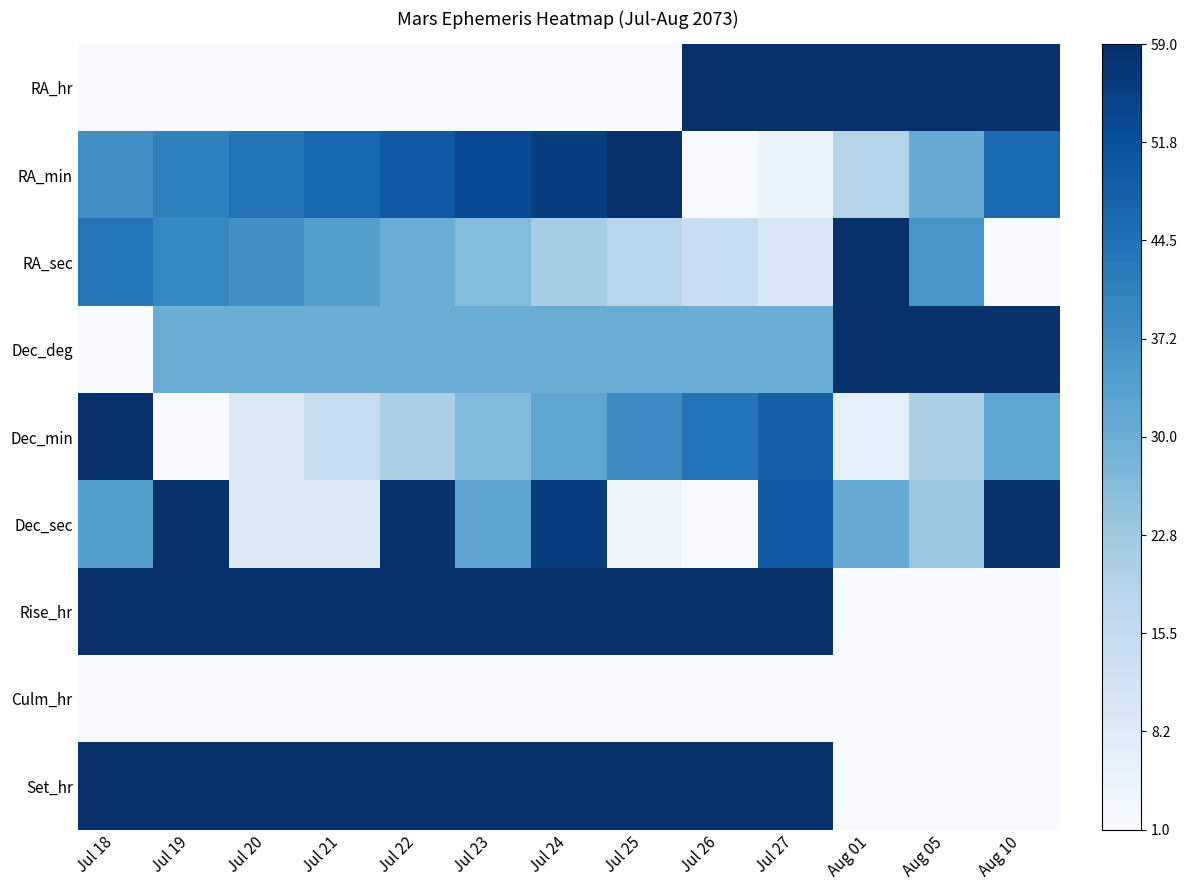

Reading left to right, extract all data points from this chart.

RA_hr: Jul 18=0.0	Jul 19=0.0	Jul 20=0.0	Jul 21=0.0	Jul 22=0.0	Jul 23=0.0	Jul 24=0.0	Jul 25=0.0	Jul 26=1.0	Jul 27=1.0	Aug 01=1.0	Aug 05=1.0	Aug 10=1.0
RA_min: Jul 18=0.6	Jul 19=0.7	Jul 20=0.7	Jul 21=0.8	Jul 22=0.8	Jul 23=0.9	Jul 24=0.9	Jul 25=1.0	Jul 26=0.0	Jul 27=0.1	Aug 01=0.3	Aug 05=0.5	Aug 10=0.8
RA_sec: Jul 18=0.7	Jul 19=0.7	Jul 20=0.6	Jul 21=0.6	Jul 22=0.5	Jul 23=0.4	Jul 24=0.4	Jul 25=0.3	Jul 26=0.2	Jul 27=0.1	Aug 01=1.0	Aug 05=0.6	Aug 10=0.0
Dec_deg: Jul 18=0.0	Jul 19=0.5	Jul 20=0.5	Jul 21=0.5	Jul 22=0.5	Jul 23=0.5	Jul 24=0.5	Jul 25=0.5	Jul 26=0.5	Jul 27=0.5	Aug 01=1.0	Aug 05=1.0	Aug 10=1.0
Dec_min: Jul 18=1.0	Jul 19=0.0	Jul 20=0.1	Jul 21=0.2	Jul 22=0.3	Jul 23=0.4	Jul 24=0.5	Jul 25=0.6	Jul 26=0.7	Jul 27=0.8	Aug 01=0.1	Aug 05=0.3	Aug 10=0.5
Dec_sec: Jul 18=0.6	Jul 19=1.0	Jul 20=0.1	Jul 21=0.1	Jul 22=1.0	Jul 23=0.5	Jul 24=0.9	Jul 25=0.0	Jul 26=0.0	Jul 27=0.8	Aug 01=0.5	Aug 05=0.4	Aug 10=1.0
Rise_hr: Jul 18=1.0	Jul 19=1.0	Jul 20=1.0	Jul 21=1.0	Jul 22=1.0	Jul 23=1.0	Jul 24=1.0	Jul 25=1.0	Jul 26=1.0	Jul 27=1.0	Aug 01=0.0	Aug 05=0.0	Aug 10=0.0
Culm_hr: Jul 18=0.0	Jul 19=0.0	Jul 20=0.0	Jul 21=0.0	Jul 22=0.0	Jul 23=0.0	Jul 24=0.0	Jul 25=0.0	Jul 26=0.0	Jul 27=0.0	Aug 01=0.0	Aug 05=0.0	Aug 10=0.0
Set_hr: Jul 18=1.0	Jul 19=1.0	Jul 20=1.0	Jul 21=1.0	Jul 22=1.0	Jul 23=1.0	Jul 24=1.0	Jul 25=1.0	Jul 26=1.0	Jul 27=1.0	Aug 01=0.0	Aug 05=0.0	Aug 10=0.0